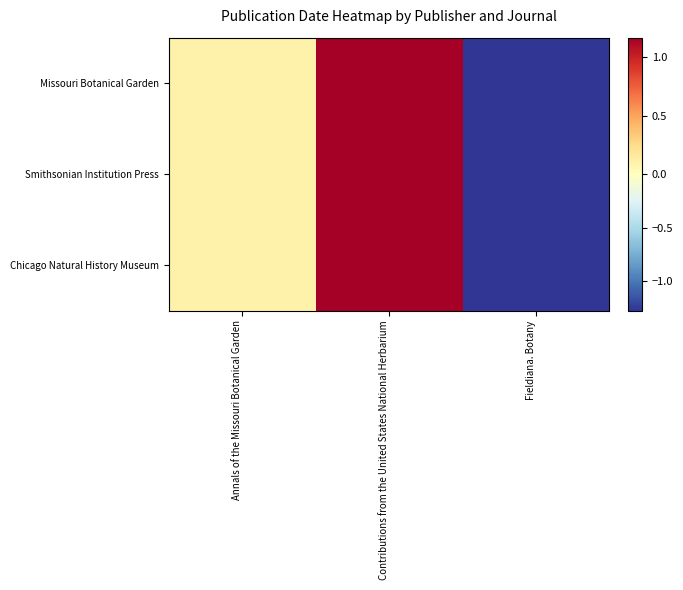

Reading left to right, list all the values displayed in this chart.

Missouri Botanical Garden: Annals of the Missouri Botanical Garden=0.1	Contributions from the United States National Herbarium=1.2	Fieldiana. Botany=-1.3
Smithsonian Institution Press: Annals of the Missouri Botanical Garden=0.1	Contributions from the United States National Herbarium=1.2	Fieldiana. Botany=-1.3
Chicago Natural History Museum: Annals of the Missouri Botanical Garden=0.1	Contributions from the United States National Herbarium=1.2	Fieldiana. Botany=-1.3